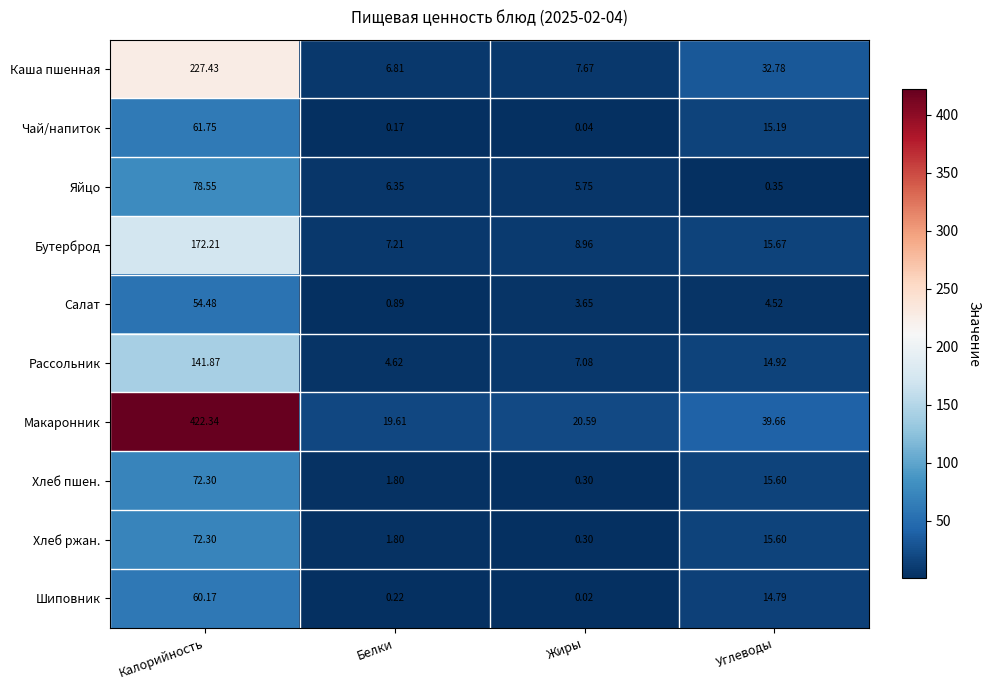

At which category does the chart reach its peak across all series?

Калорийность